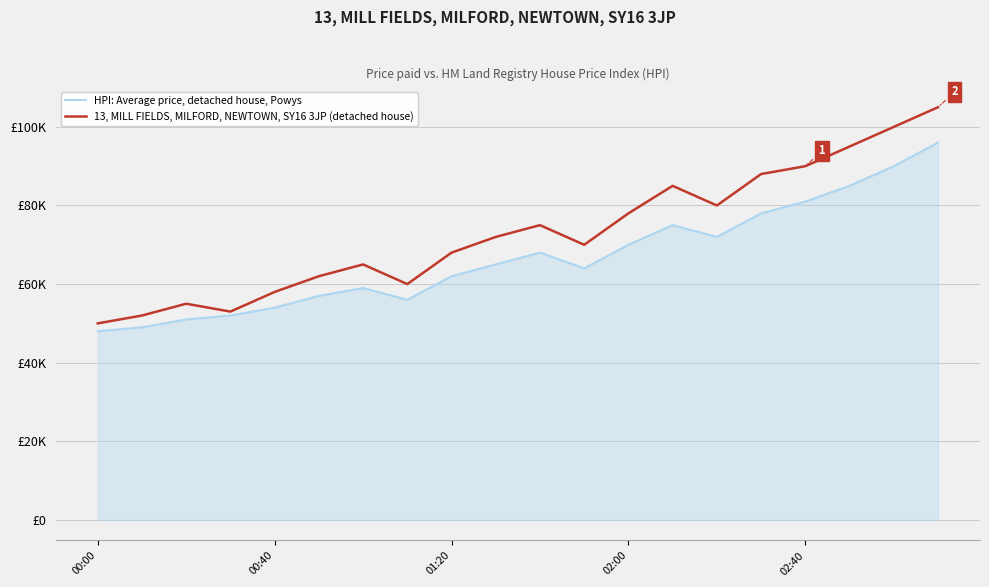

Is this an area chart (filled region under the line)?

Yes